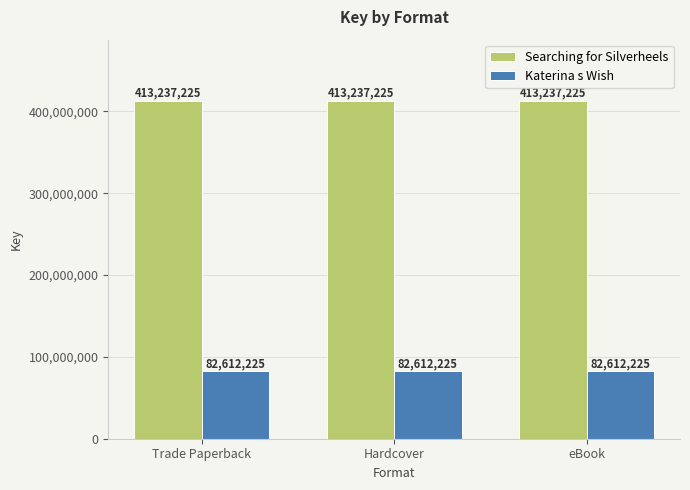

Reading left to right, extract all data points from this chart.

Searching for Silverheels: Trade Paperback=413237225	Hardcover=413237225	eBook=413237225
Katerina s Wish: Trade Paperback=82612225	Hardcover=82612225	eBook=82612225